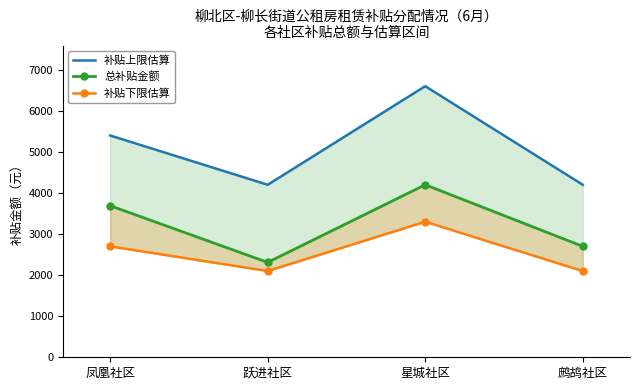

How many lines are shown in the chart?

3